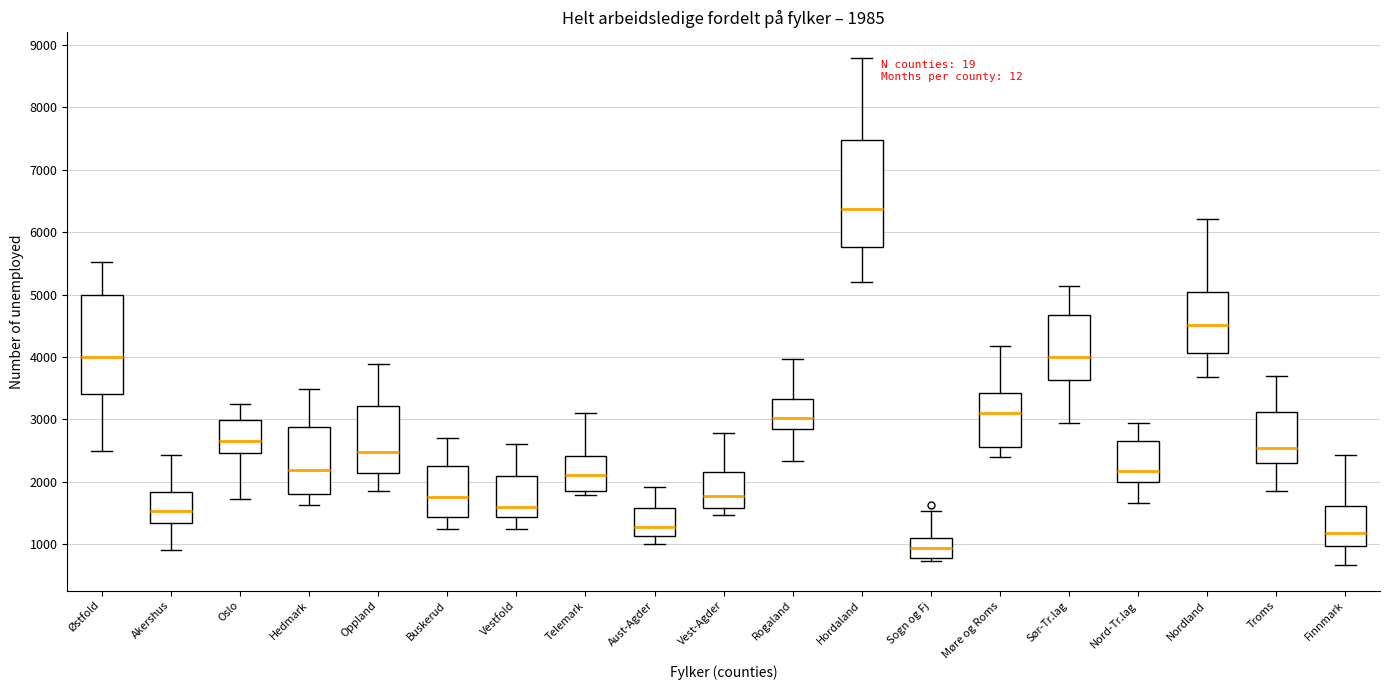

Comparing the boxes themselves (not the whiskers), which one is the tallest?

Hordaland